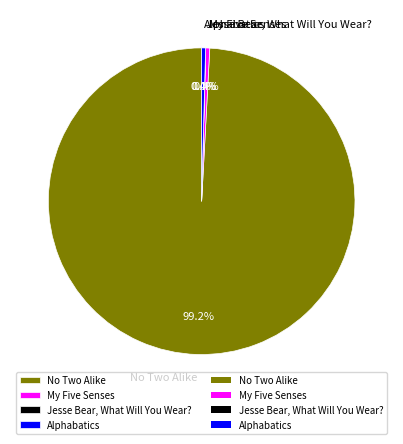

Does Alphabatics account for over 50% of the chart?

No